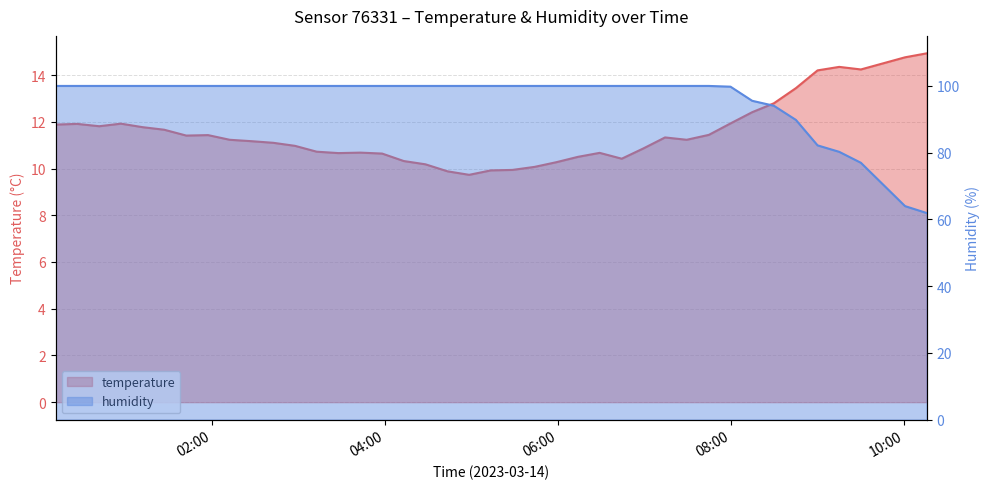

What is the sum of the humidity values at 2023-03-14T09:15:02 and 2023-03-14T10:15:42?

142.2